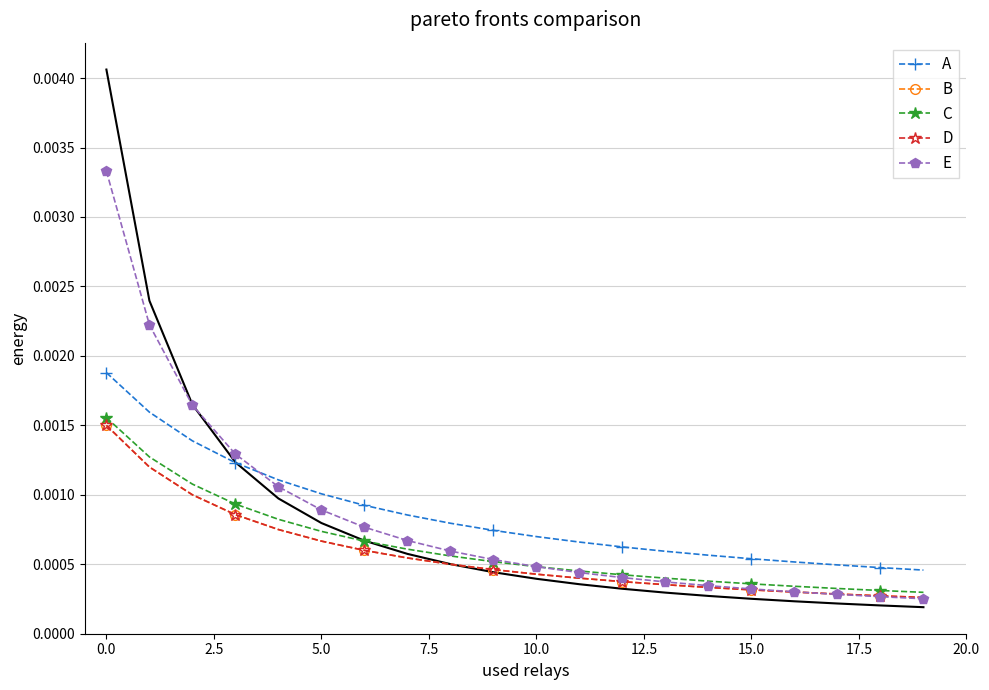

How many lines are shown in the chart?

5